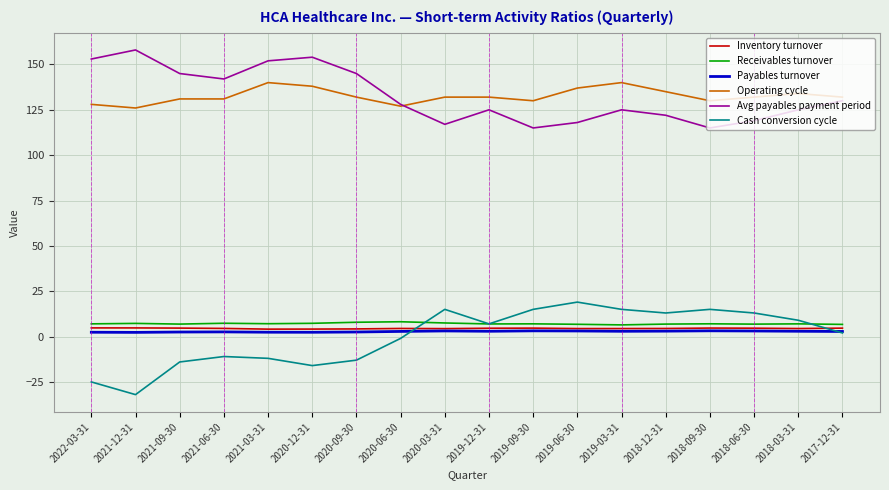

What is the total value across all series at 2020-12-31?

289.8